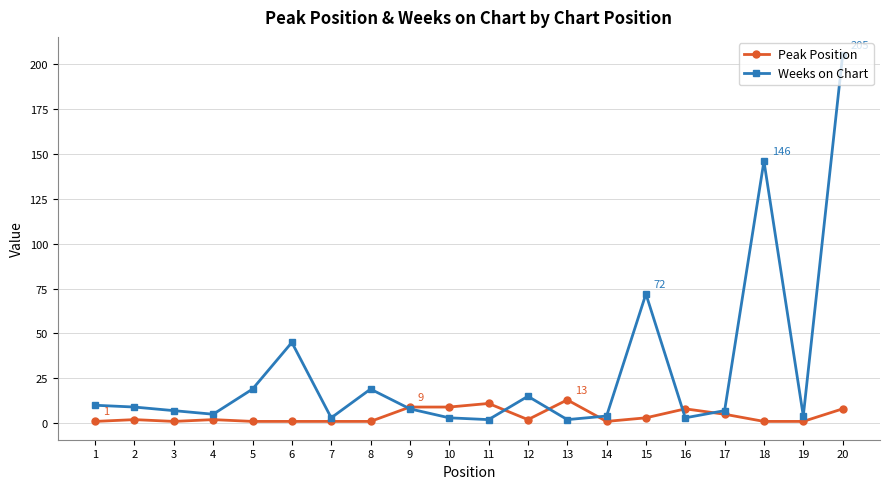

At which category does the chart reach its peak across all series?

20